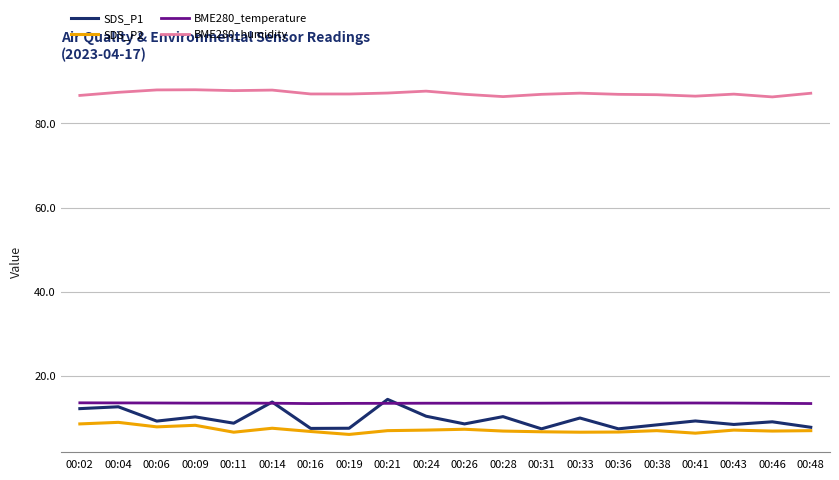

The SDS_P1 series shows 12.2 at 00:02. True or false?

True